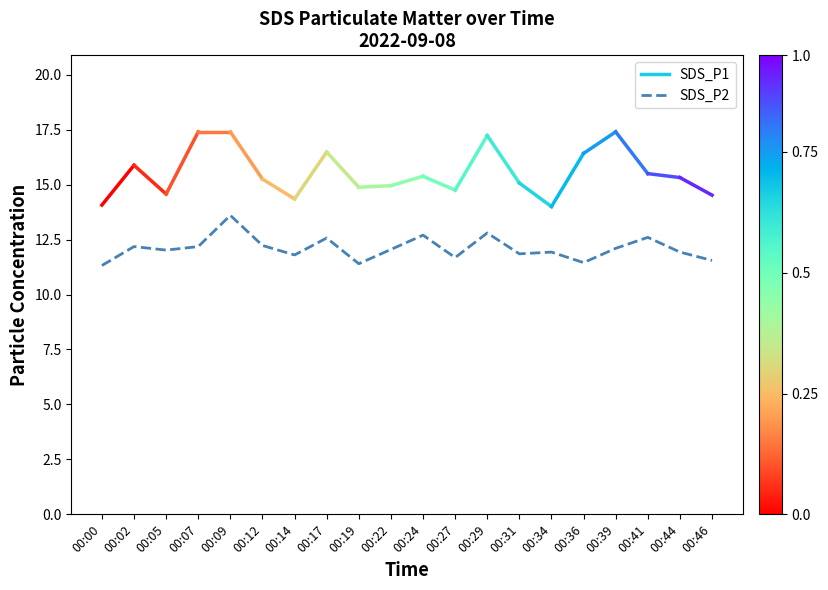

Which category has the highest value across all series?

00:09